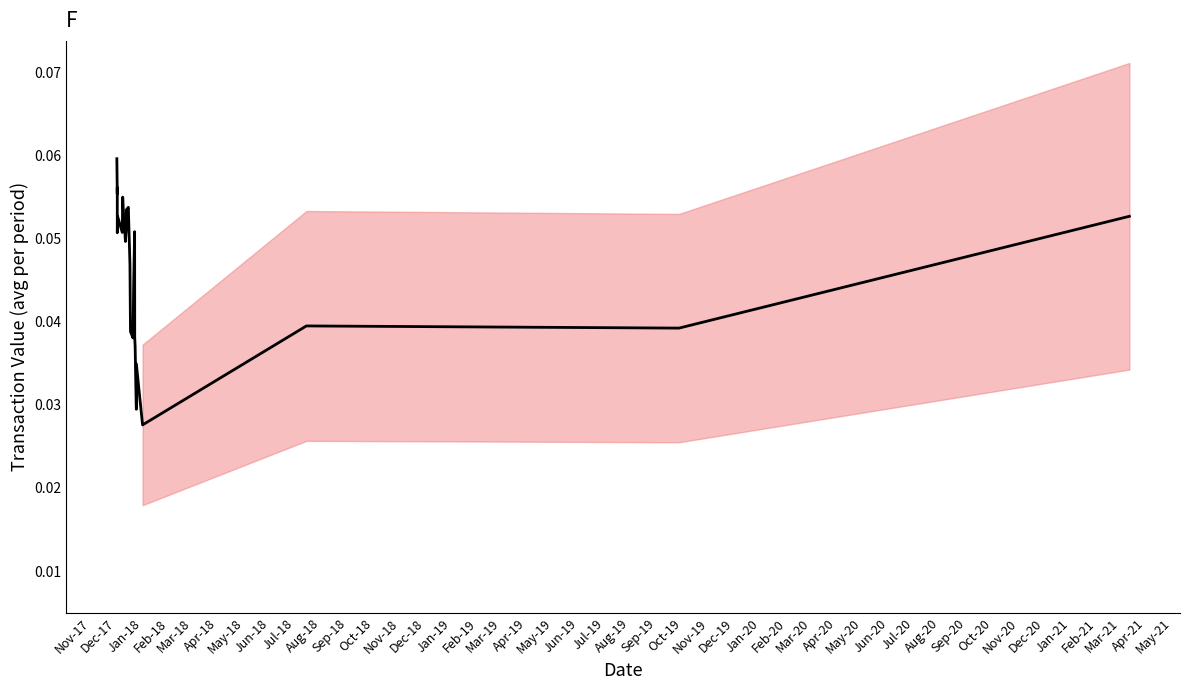

How many points are higher than both their immediate neighbors (excluding endpoints)?

7